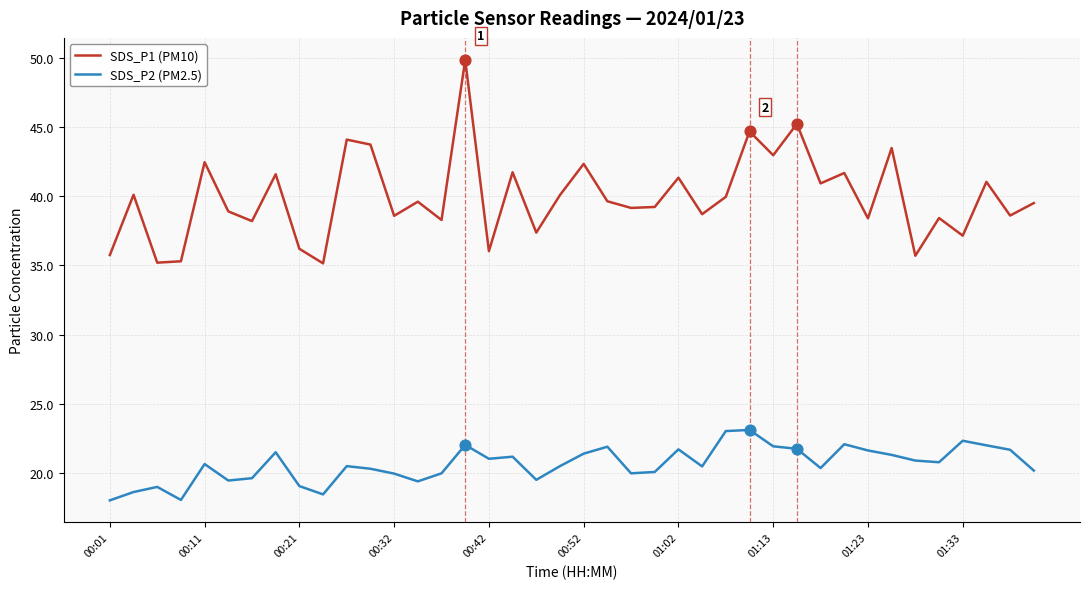

At how many categories does at least one series exceed 49?

1